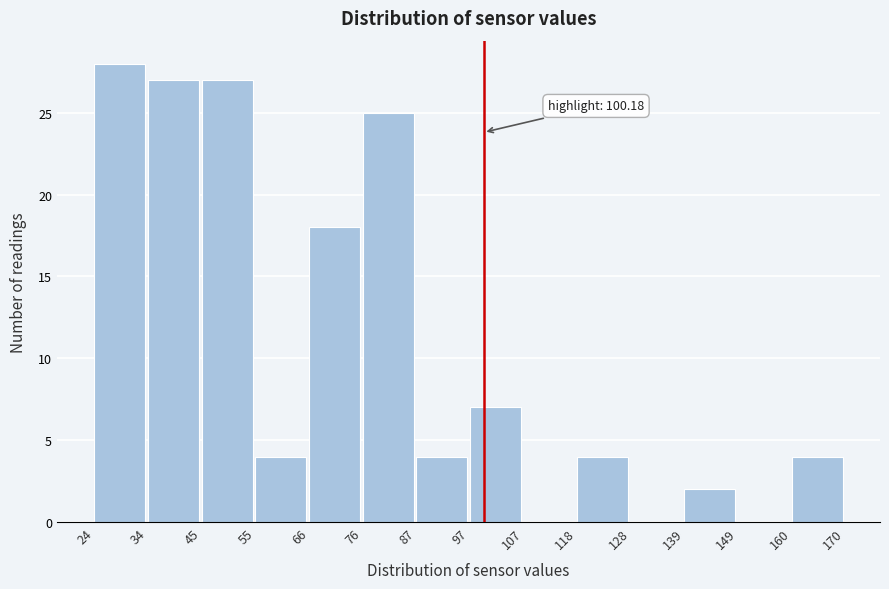

Which range on the x-axis has the tallest bar?

24 to 34